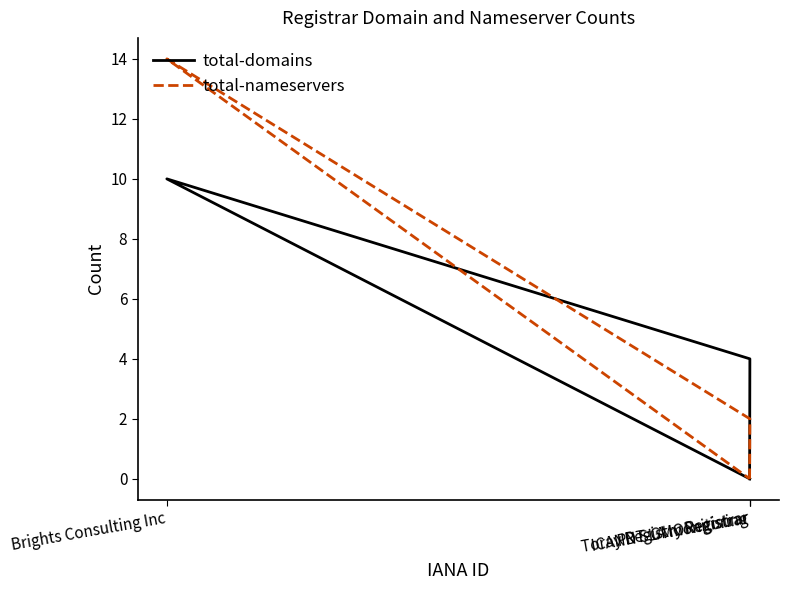

True or false: total-domains has more than 2 interior local peaks.

False